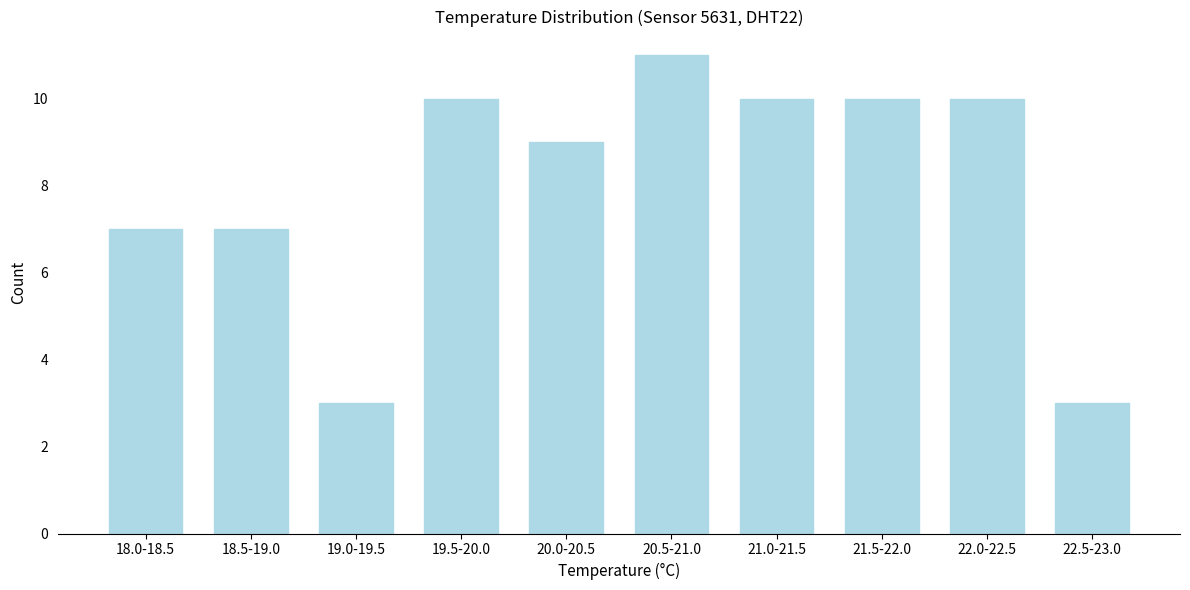

Reading right to left, transcribe all the data shown in this chart.

22.5-23.0=3	22.0-22.5=10	21.5-22.0=10	21.0-21.5=10	20.5-21.0=11	20.0-20.5=9	19.5-20.0=10	19.0-19.5=3	18.5-19.0=7	18.0-18.5=7